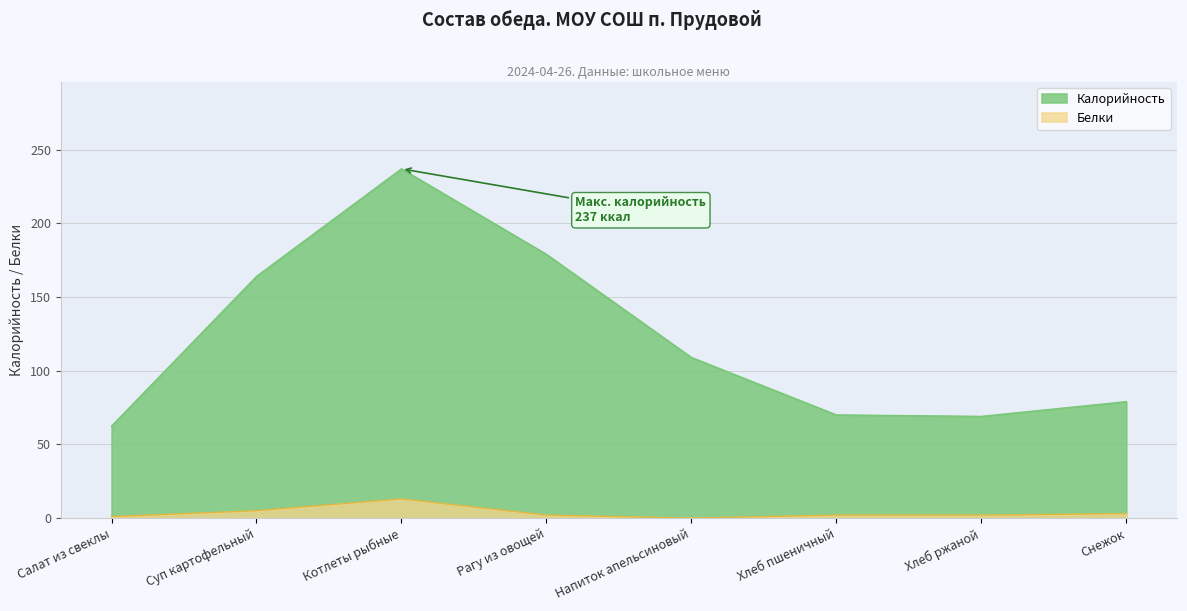

What is the label of the 3rd point from the left?

Котлеты рыбные